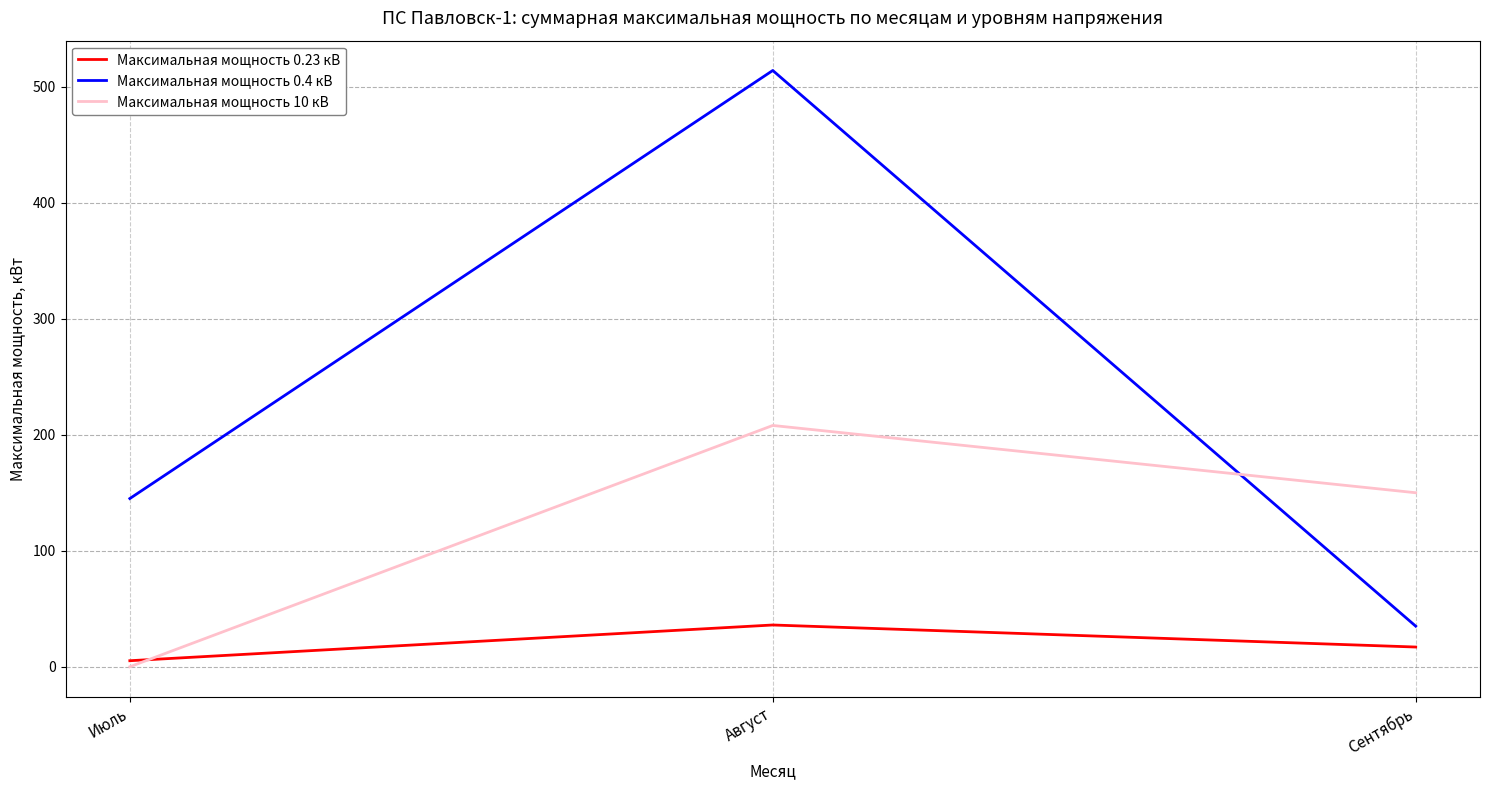

What position from the left is Август?

2